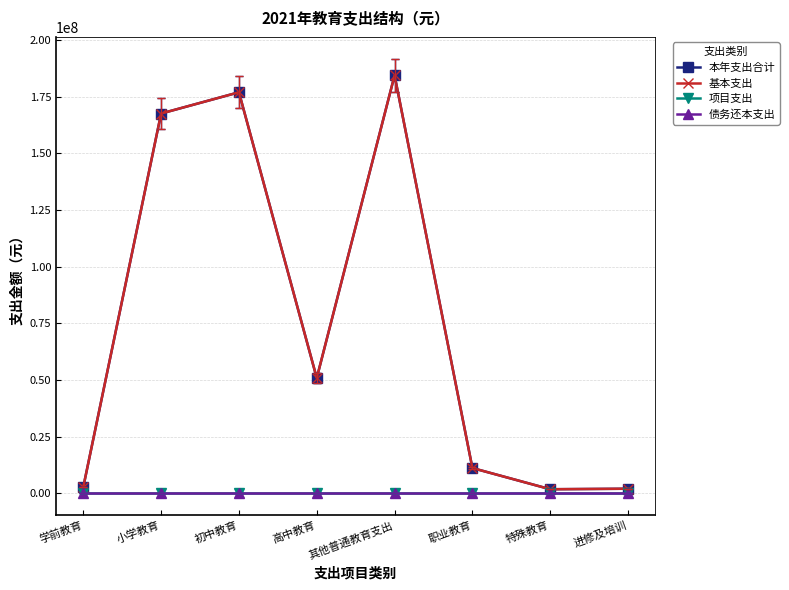

Read the 基本支出 value at 特殊教育.

1874388.0